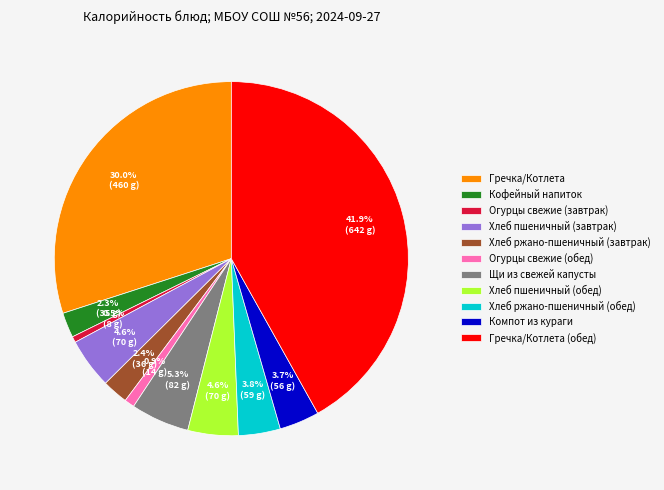

Does Хлеб ржано-пшеничный (обед) represent more than half of the total?

No